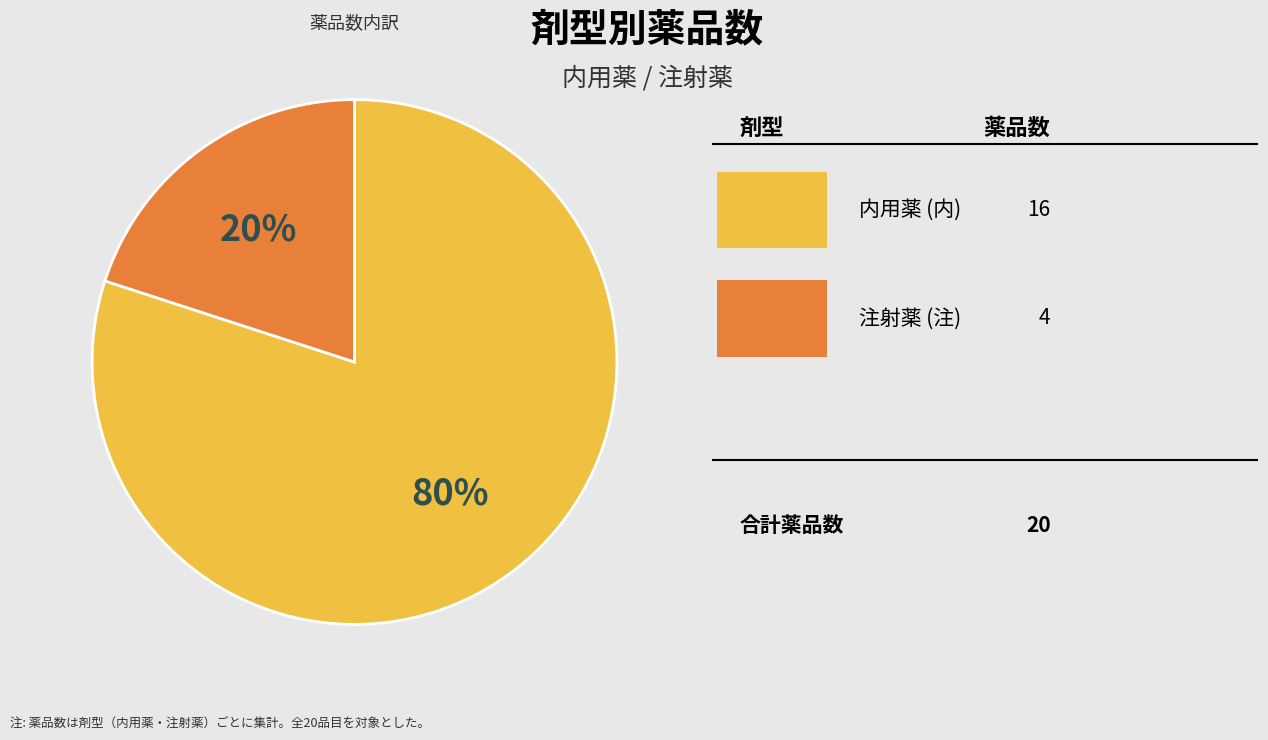

To the nearest percent, what is the average slice percentage?

50%